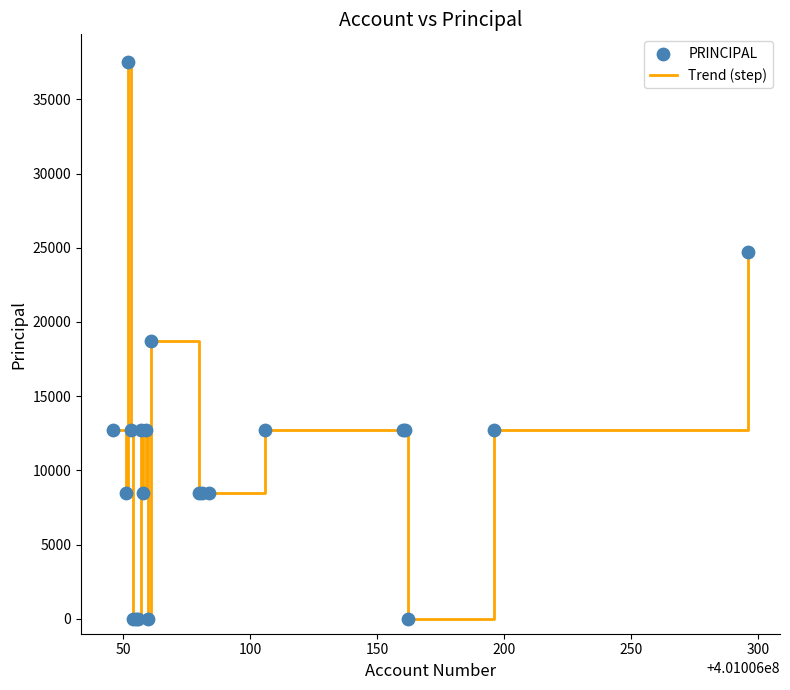

What is the maximum value shown in the chart?

37500